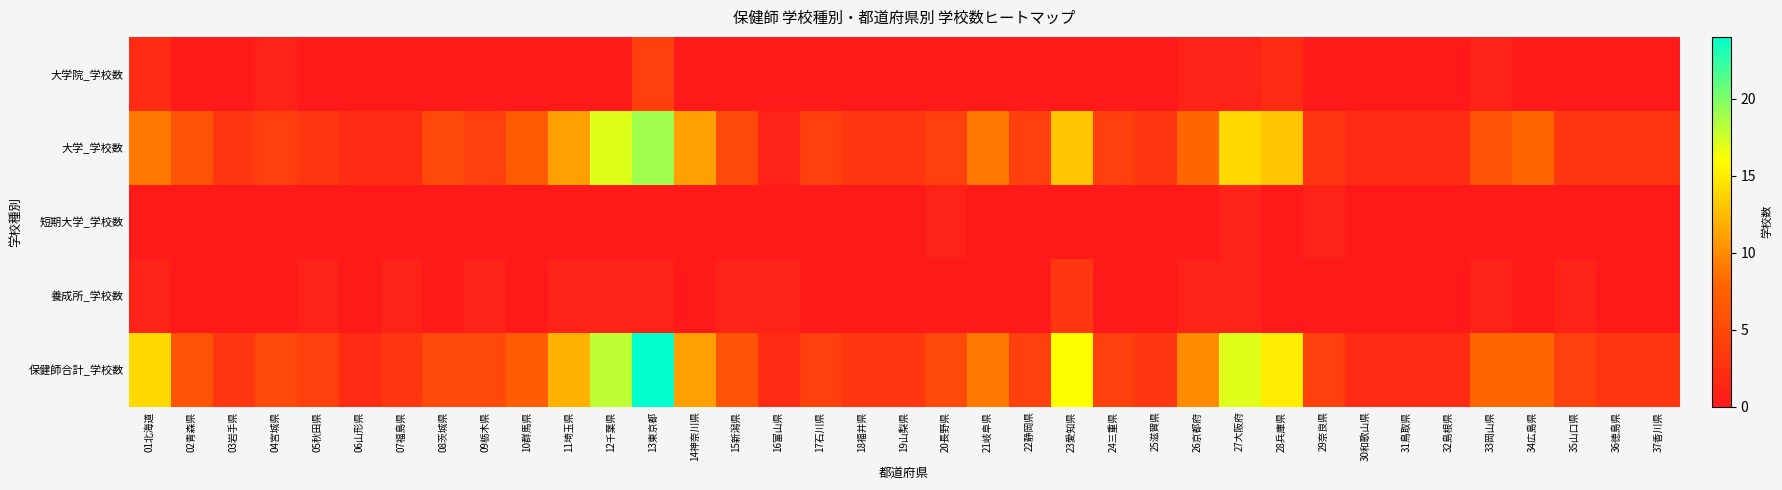

At which category does the chart reach its minimum across all series?

02青森県